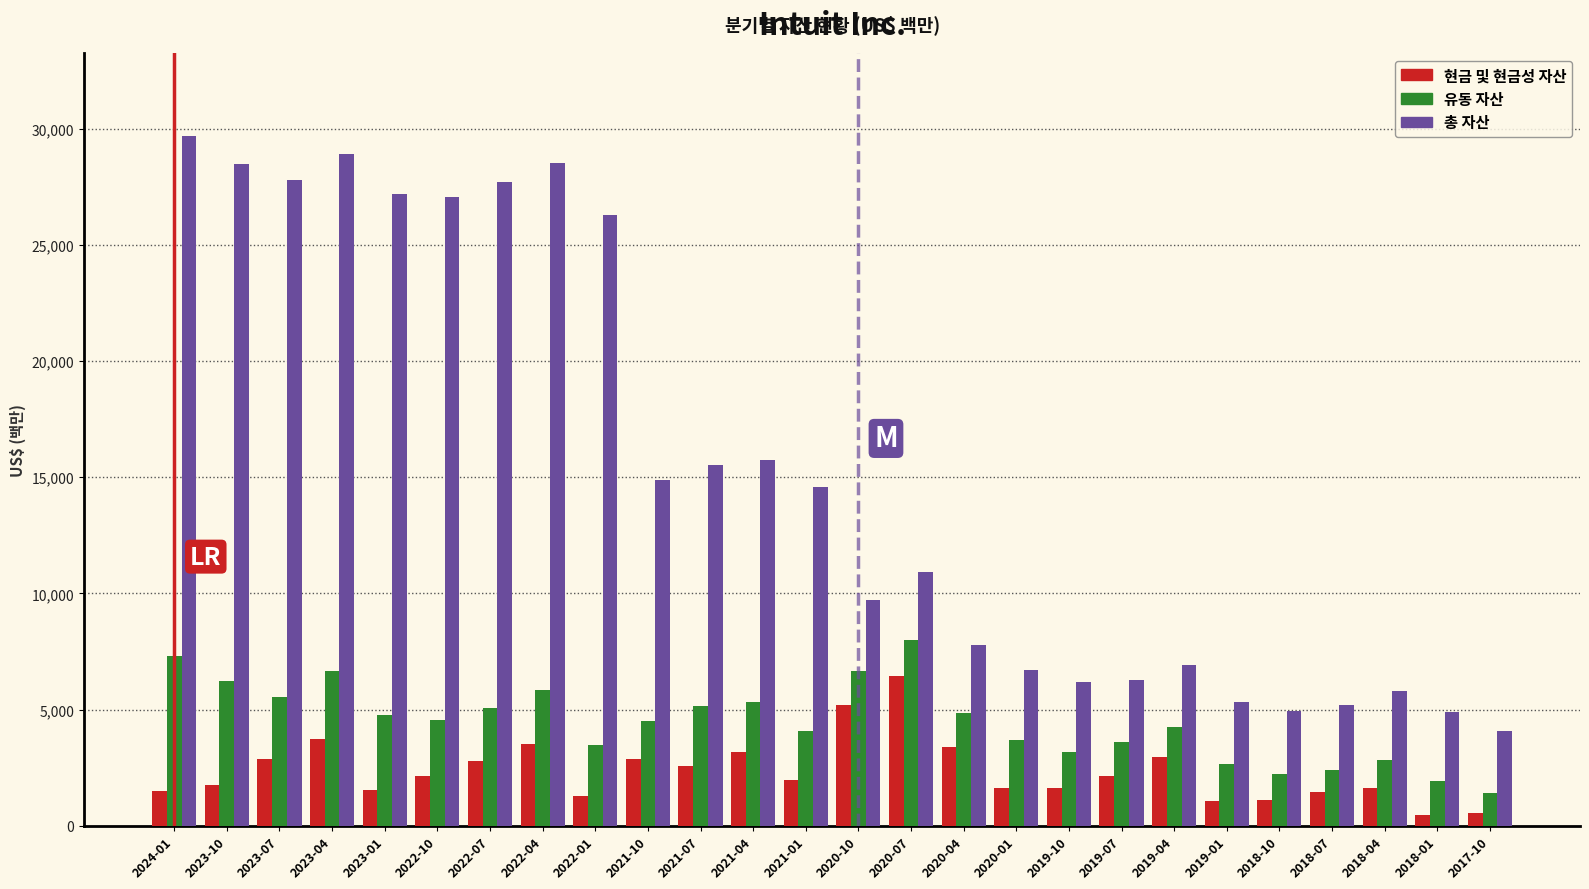

What is the sum of all 현금 및 현금성 자산 values?

61163